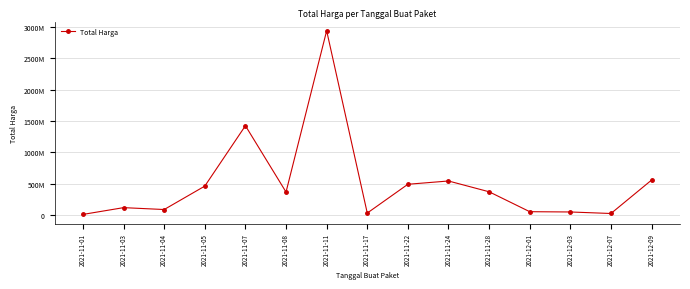

The value at 2021-12-09 is 890266768. True or false?

False